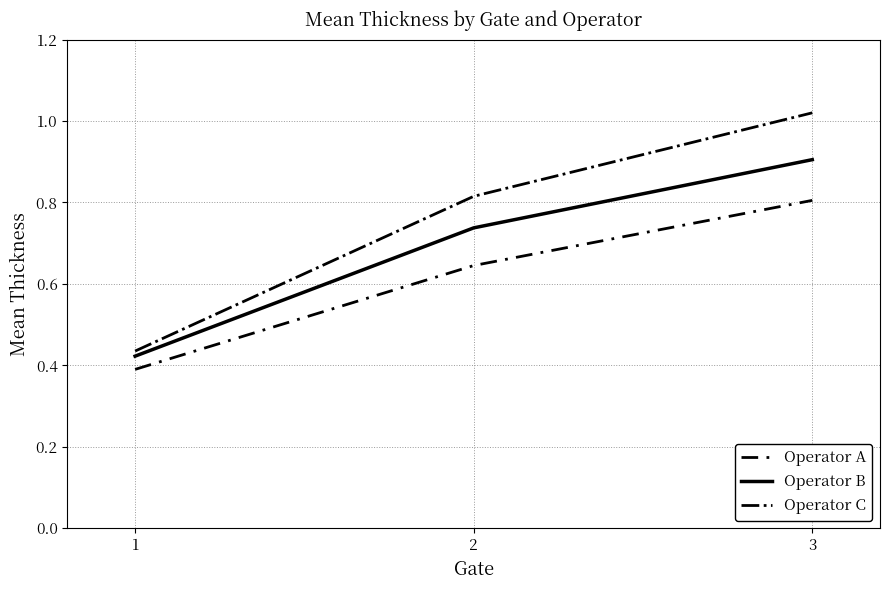

At which label is Operator A closest to 0?

1